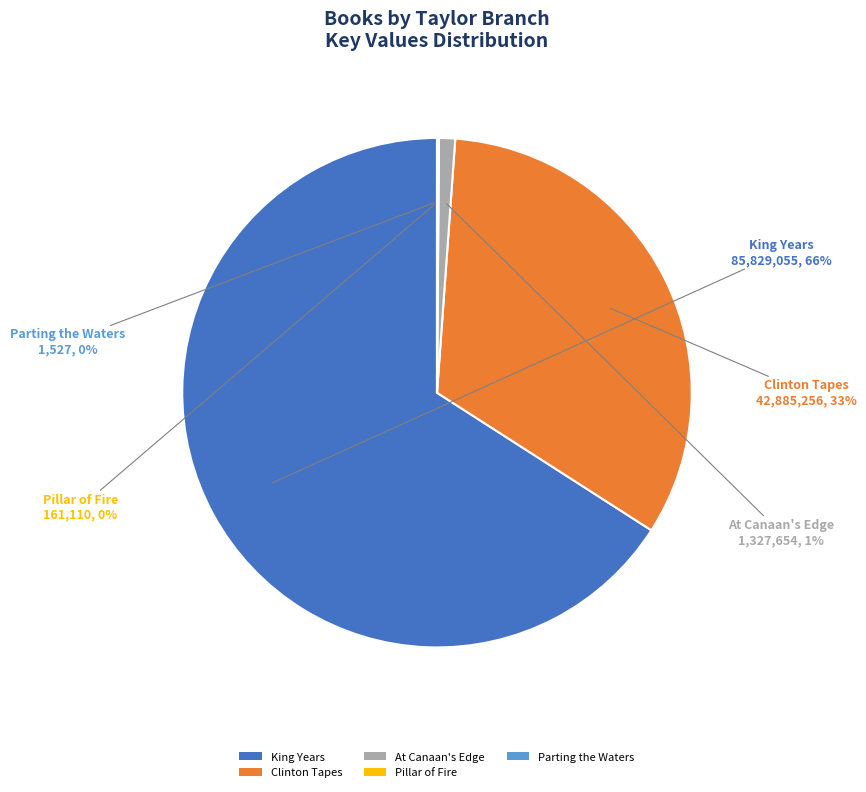

Is it true that At Canaan's Edge is 1% of the pie?

True